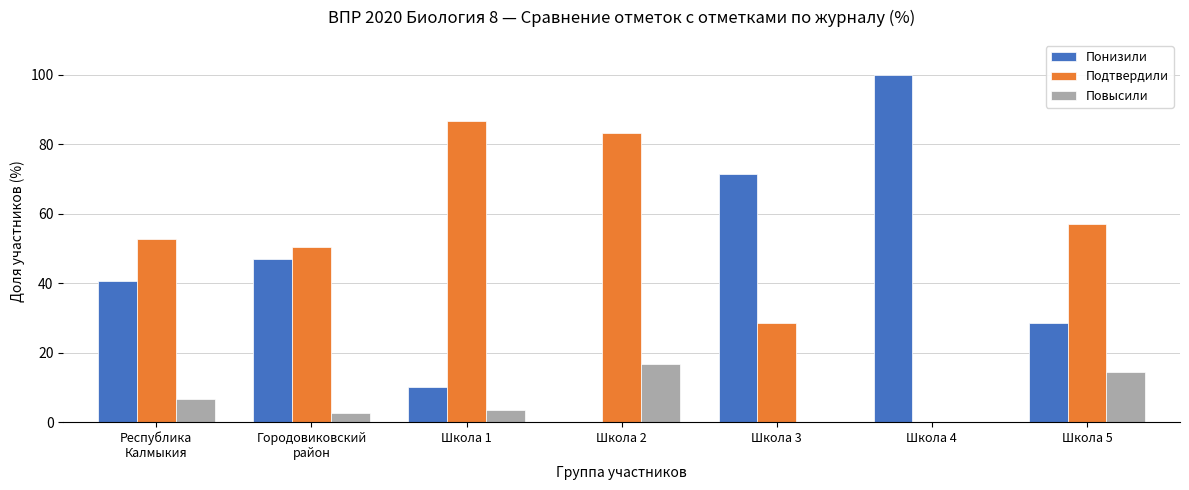

What is the total value across all series at Школа 4?

100.0